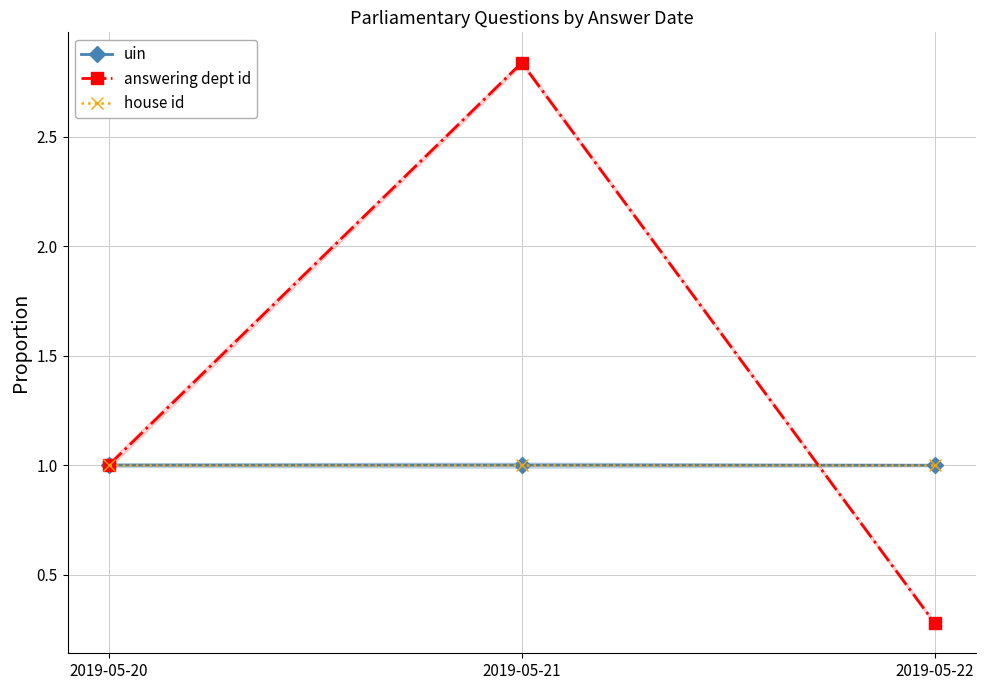

What are all the series names shown in the legend?

uin, answering dept id, house id